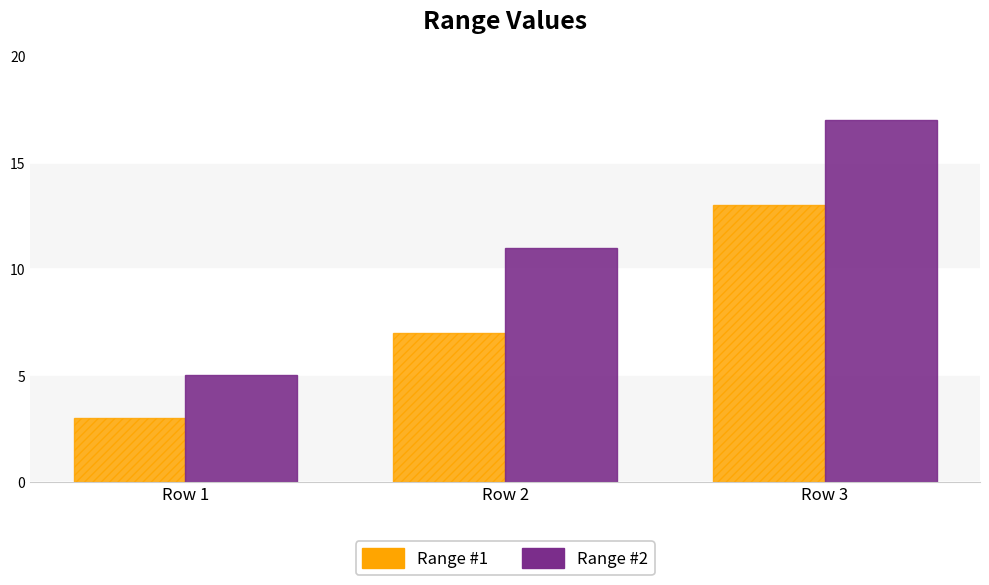

Is the value of Range #1 at Row 2 greater than the value of Range #2 at Row 3?

No